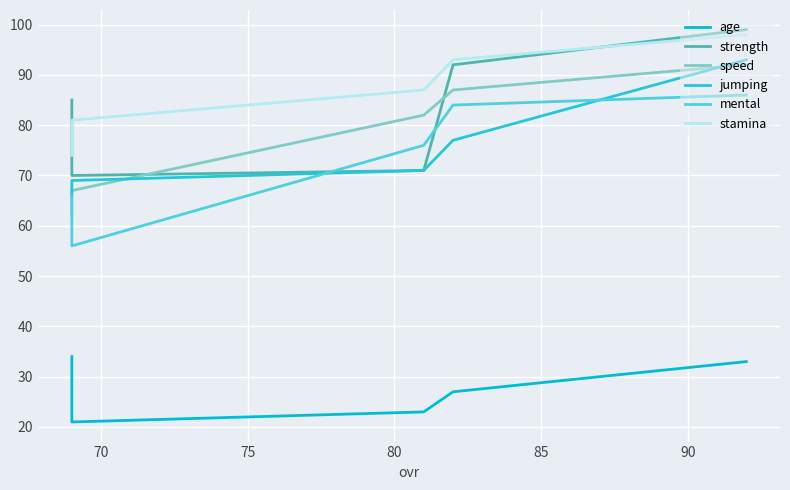

What is the difference between the maximum and minimum values in the mental series?

30